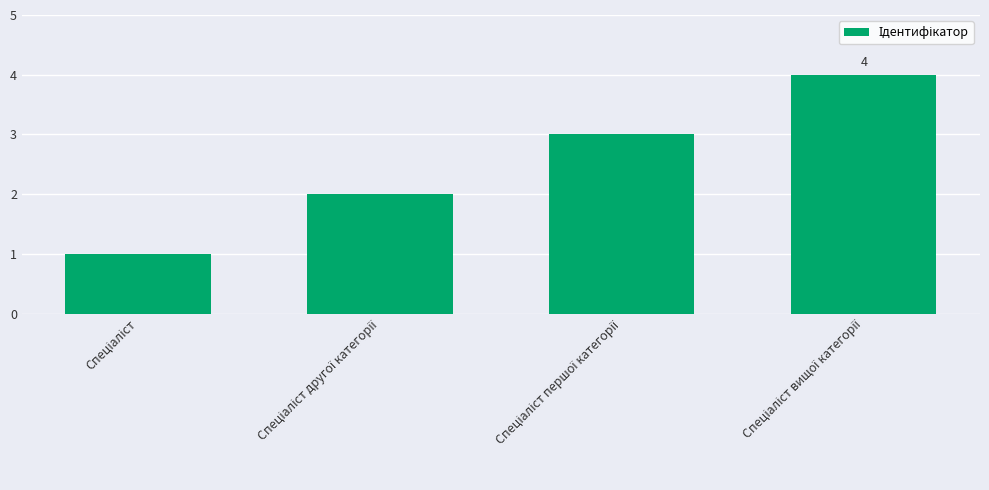

Reading left to right, what are all the values shown in this chart?

1	2	3	4